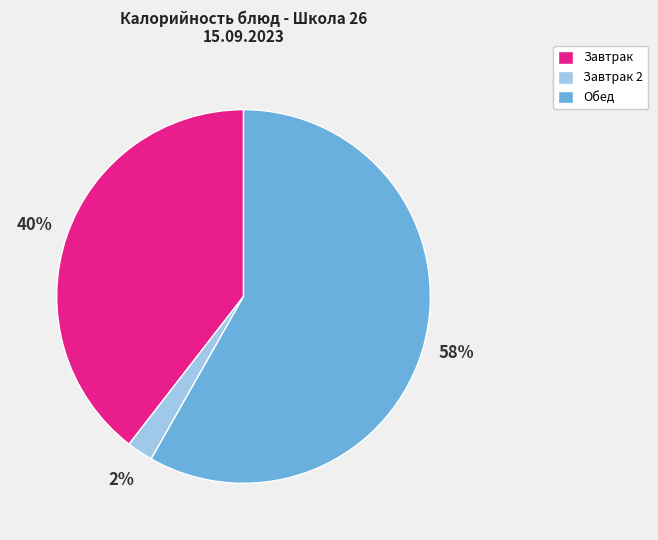

Is there a majority slice in this chart?

Yes